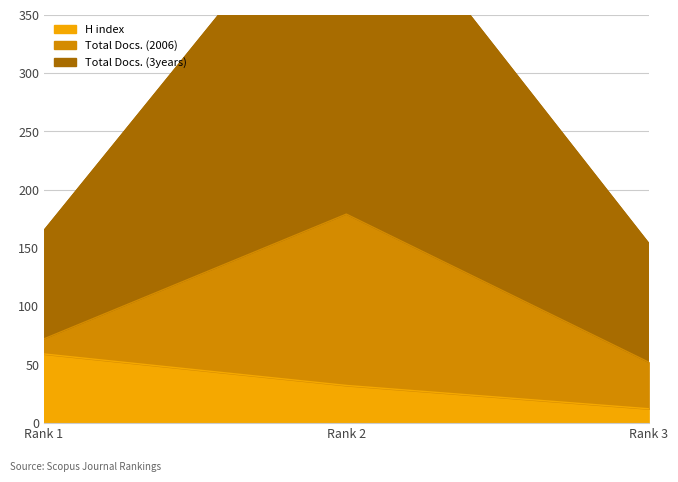

Count the number of categories in the chart.

3